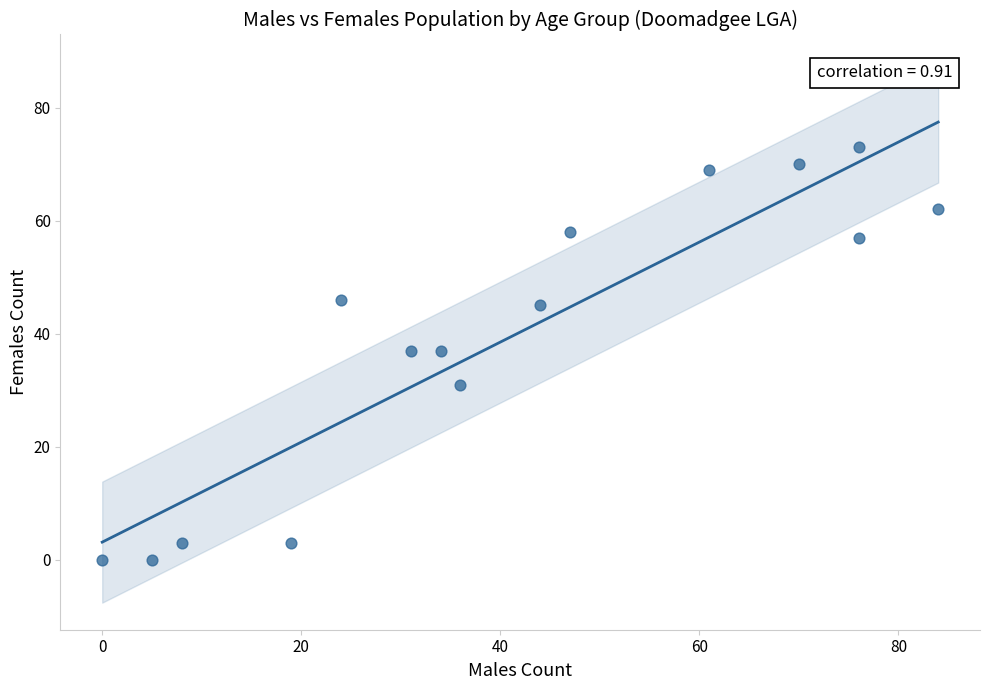

What is the range of X values (max minus min)?

84